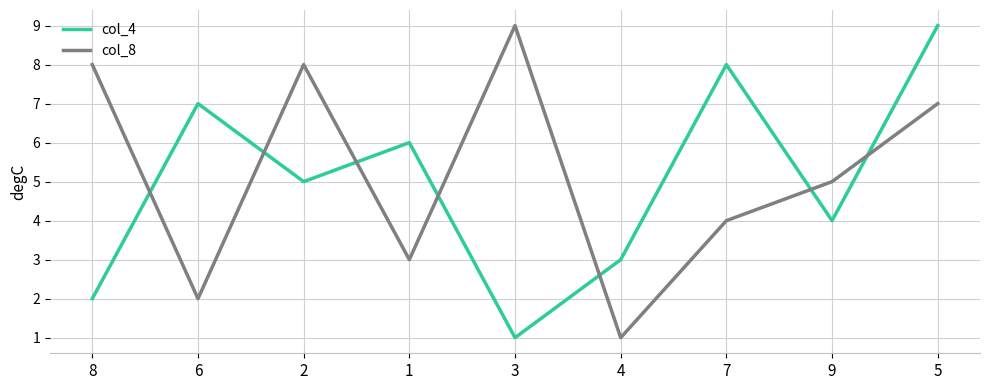

Reading left to right, list all the values displayed in this chart.

col_4: 2	7	5	6	1	3	8	4	9
col_8: 8	2	8	3	9	1	4	5	7